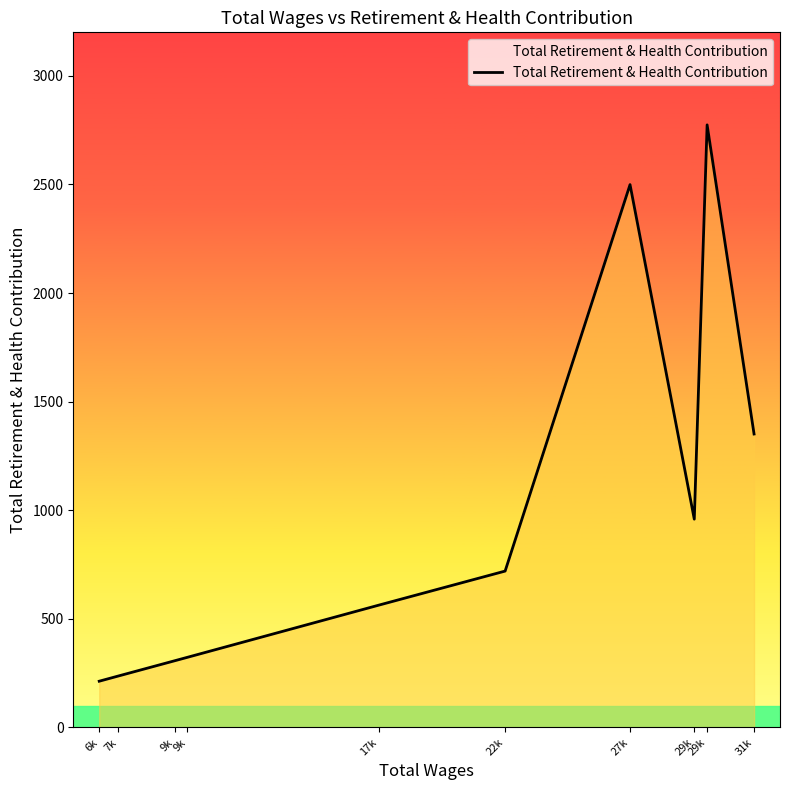

Which label corresponds to the smallest value in the chart?

6k